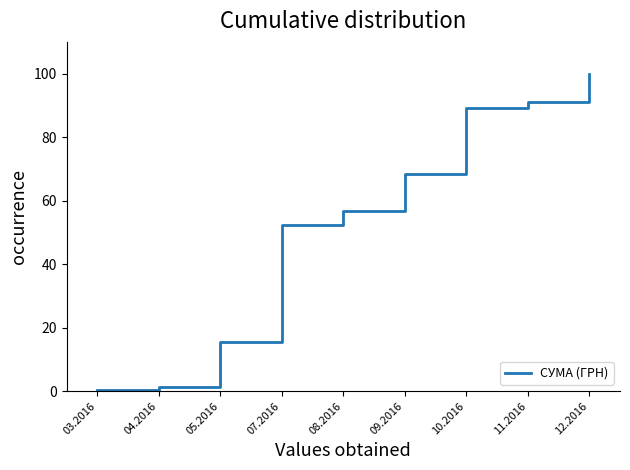

What is the maximum value shown in the chart?

100.0